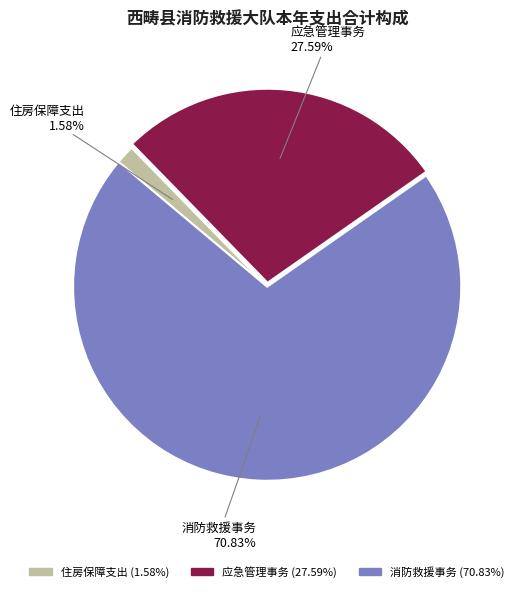

The 应急管理事务 slice represents 21% of the pie. True or false?

False